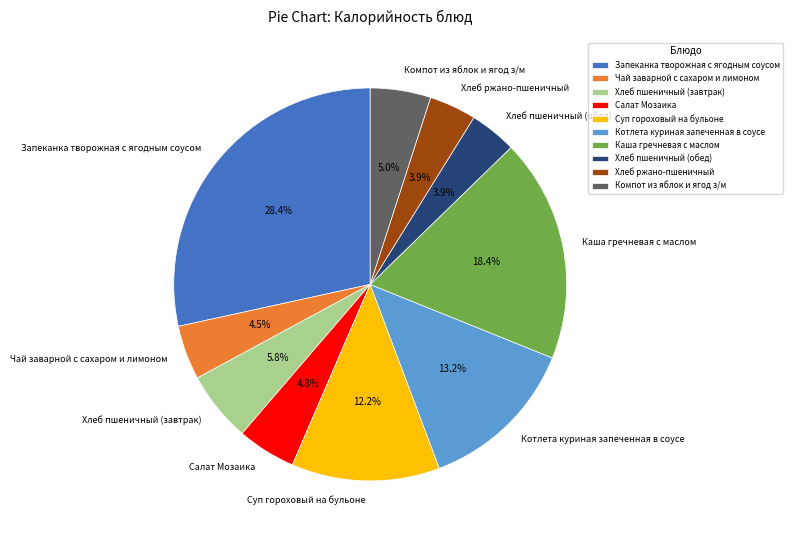

Approximately how many times larger is the value at Хлеб пшеничный (обед) compared to Компот из яблок и ягод з/м?

0.8